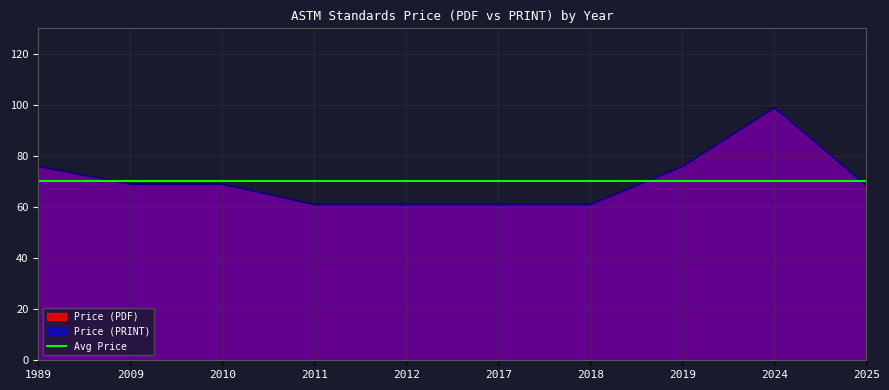

What is the sum of the Price (PDF) values at 2017 and 2025?

130